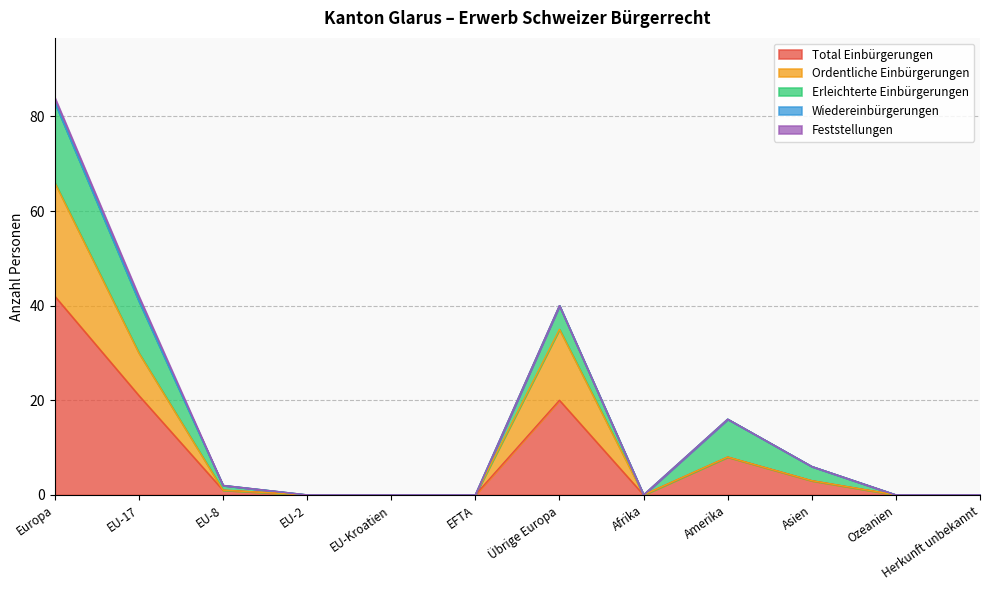

Where is Ordentliche Einbürgerungen nearest to the value 12?

EU-17